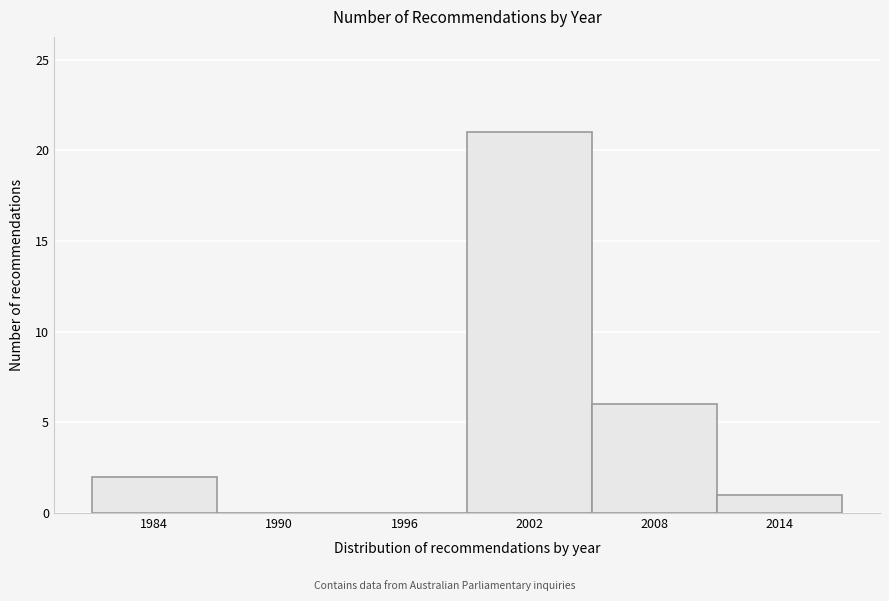

Reading left to right, transcribe this chart: for each bar, give the range it covers on the x-axis and its height. The values are not printed on the chart, so give them approximately, as read against the axis.

1981 to 1987: 2
1987 to 1993: 0
1993 to 1999: 0
1999 to 2005: 21
2005 to 2011: 6
2011 to 2017: 1